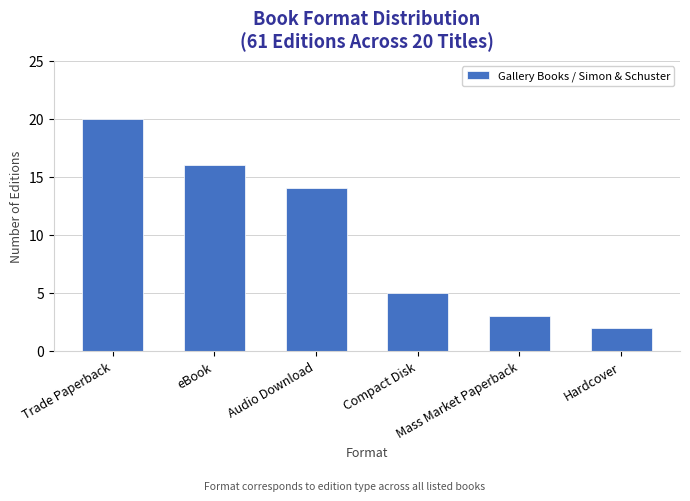

Which label corresponds to the largest value in the chart?

Trade Paperback